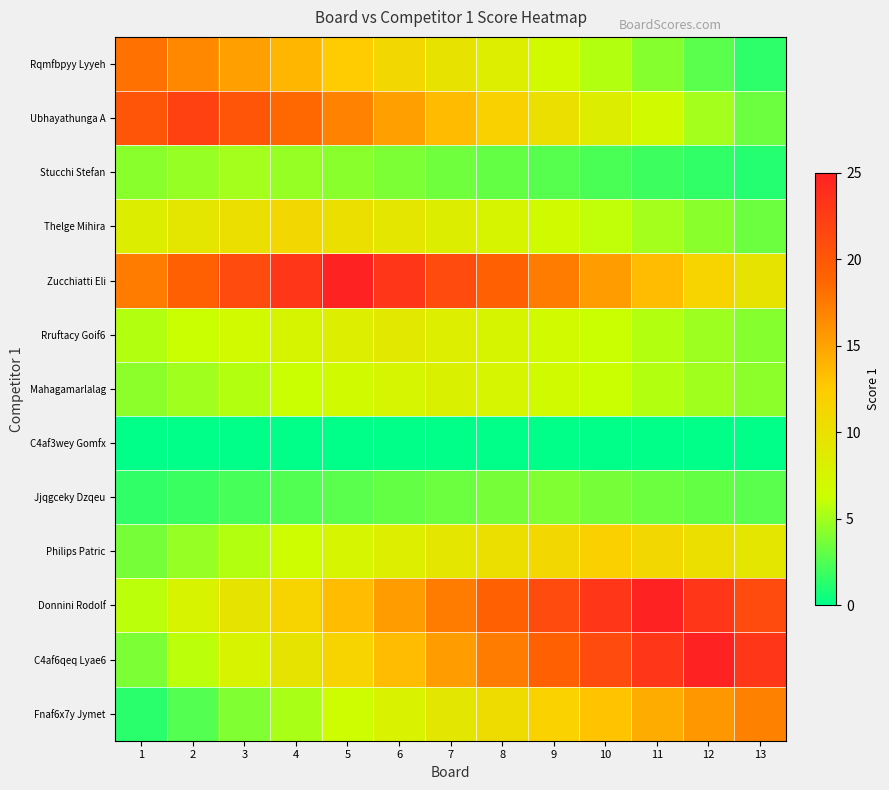

Which series has the largest total across all categories?

Zucchiatti Eli